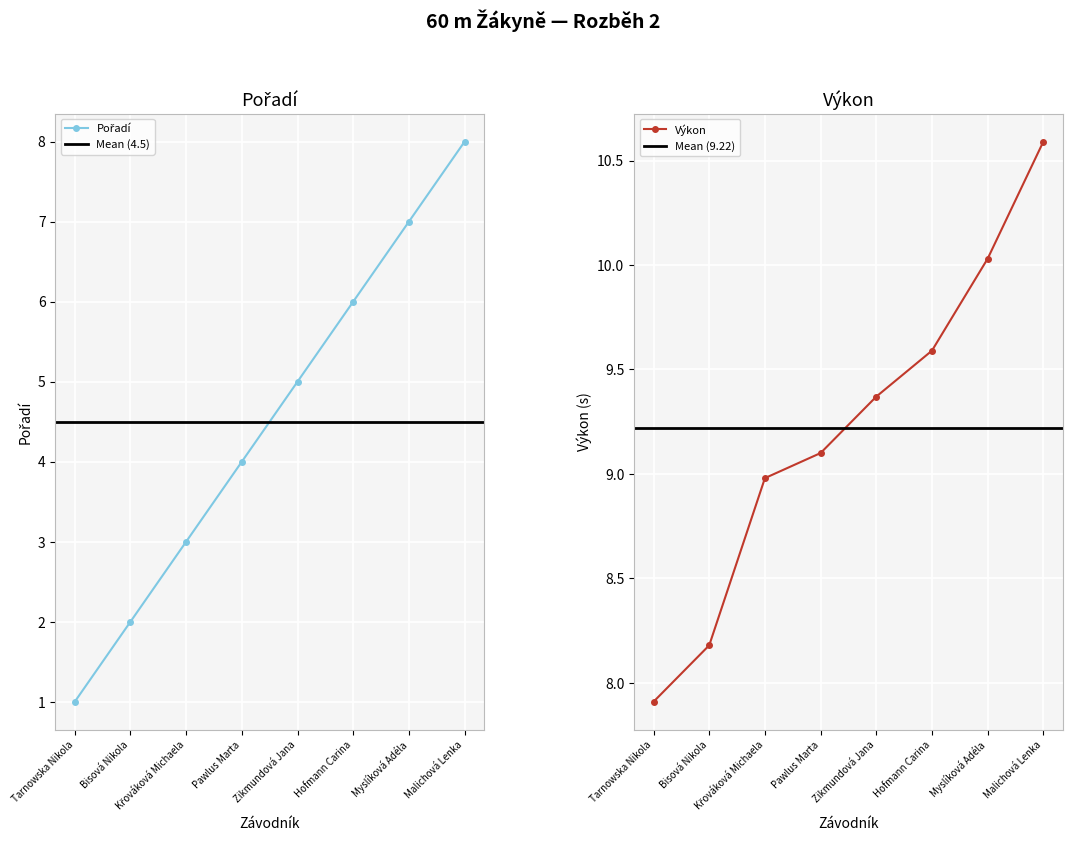

Reading right to left, transcribe all the data shown in this chart.

Pořadí: 8.0	7.0	6.0	5.0	4.0	3.0	2.0	1.0
Výkon: 10.6	10.0	9.6	9.4	9.1	9.0	8.2	7.9